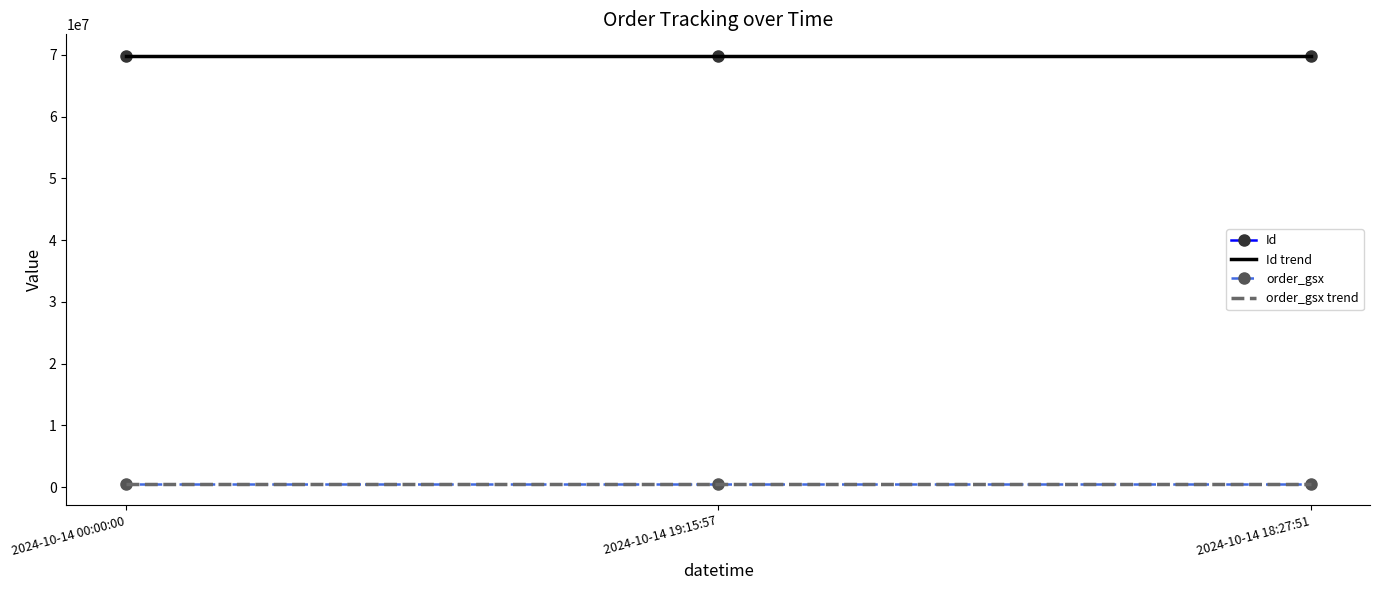

How many data points in Id are less than 69872700?

1